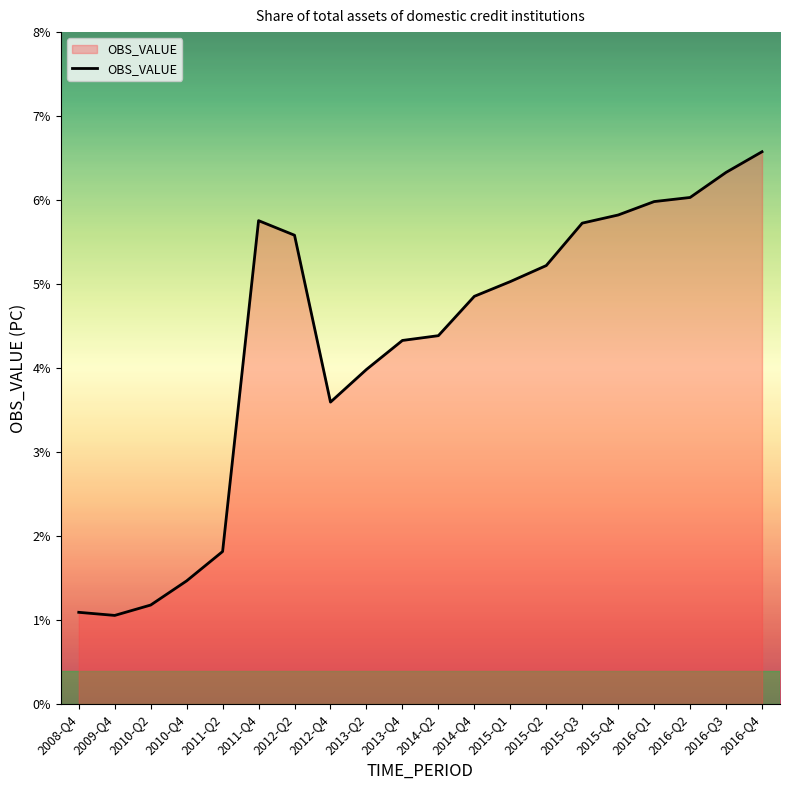

At which category does the data reach its first local peak?

2011-Q4